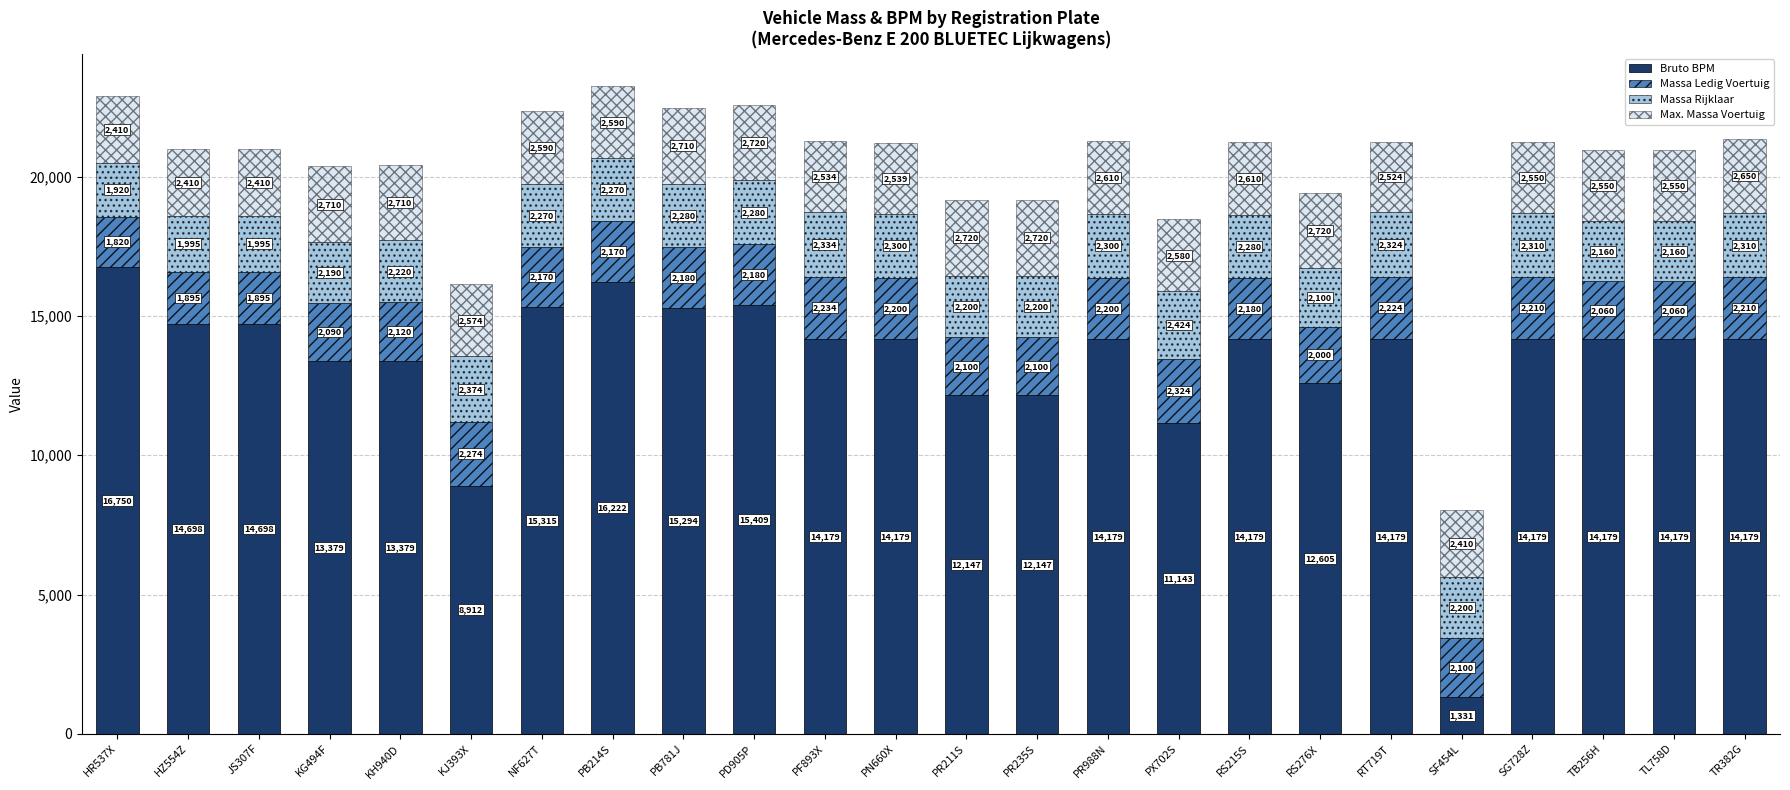

How many series are shown in this chart?

4